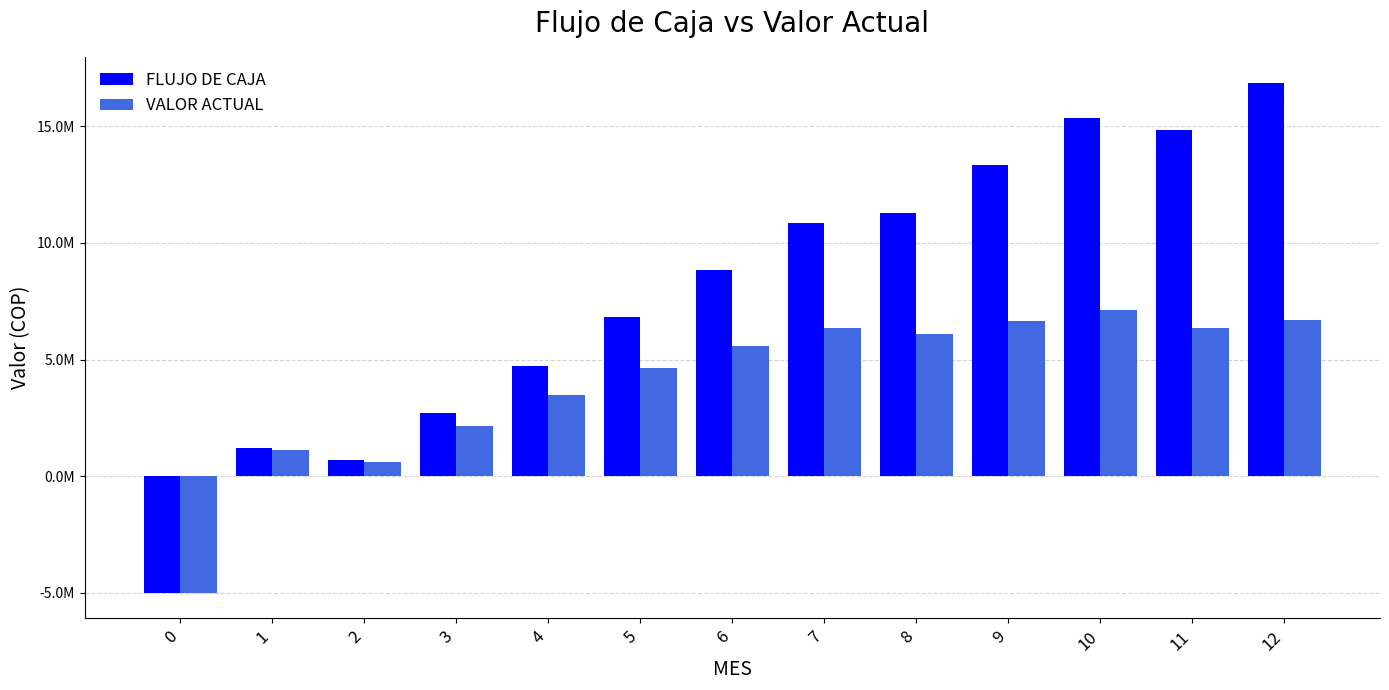

Between 3 and 5, which series saw the biggest shift?

FLUJO DE CAJA